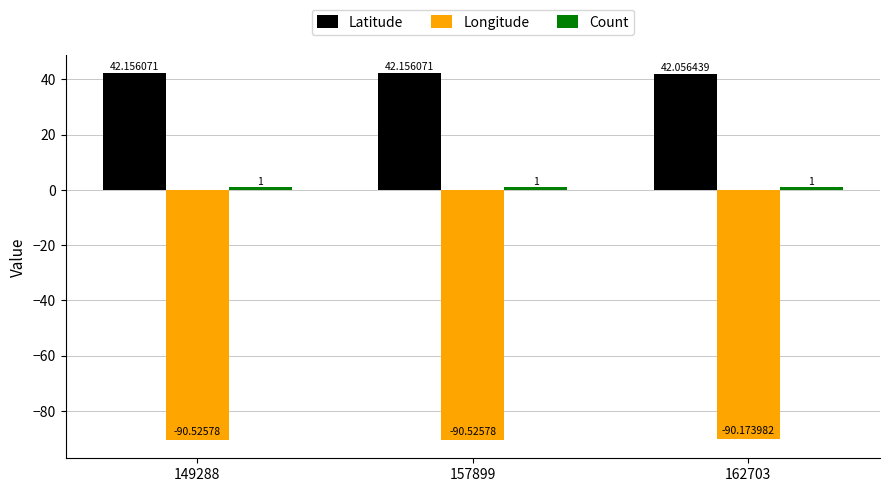

The Longitude series shows -90.2 at 162703. True or false?

True